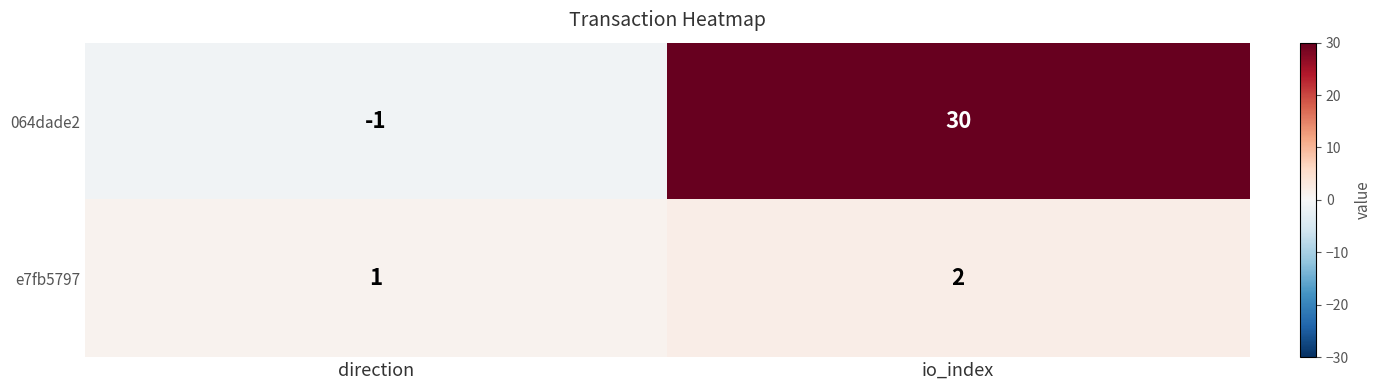

Reading left to right, transcribe all the data shown in this chart.

064dade2: -1	30
e7fb5797: 1	2